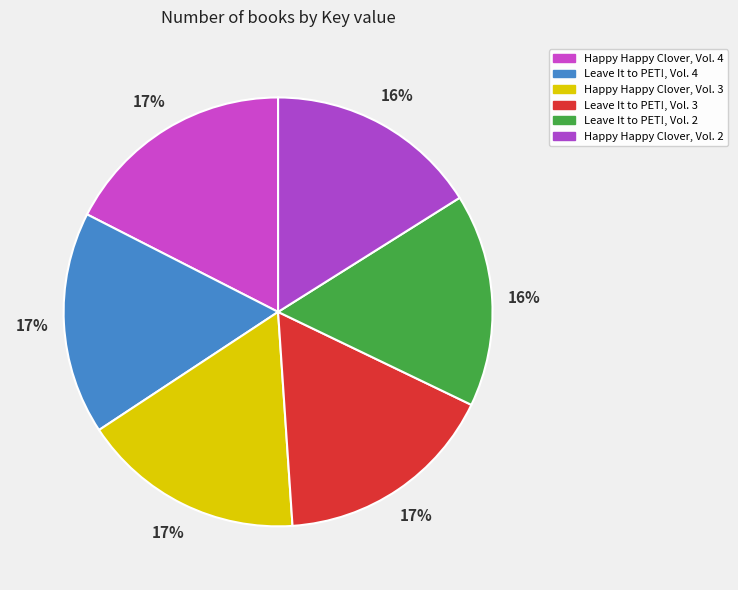

What portion of the pie excludes Happy Happy Clover, Vol. 2?

83.9%